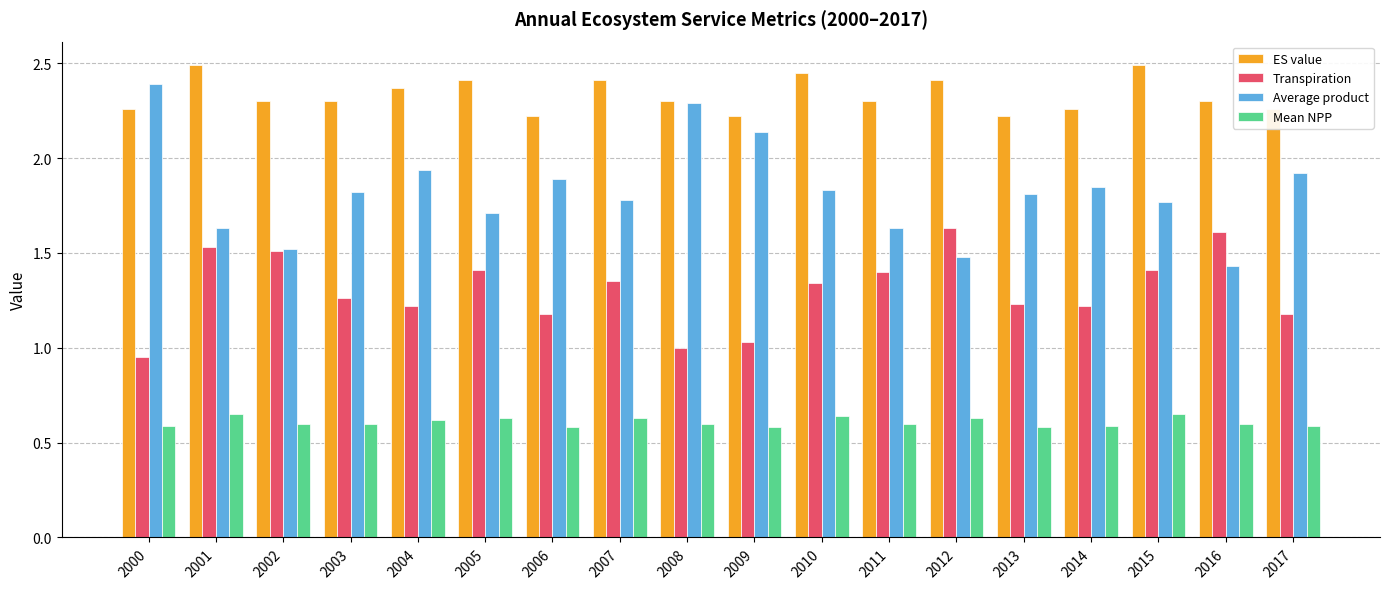

What is the sum of the Average product values at 2016 and 2007?

3.2